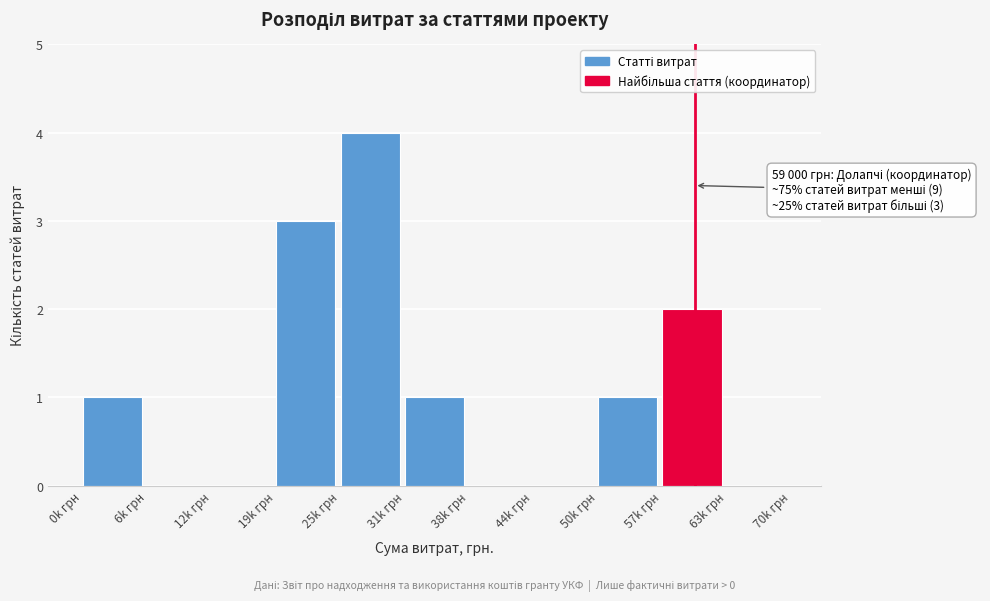

Reading right to left, extract all data points from this chart.

63k грн=0	57k грн=2	50k грн=1	44k грн=0	38k грн=0	31k грн=1	25k грн=4	19k грн=3	12k грн=0	6k грн=0	0k грн=1